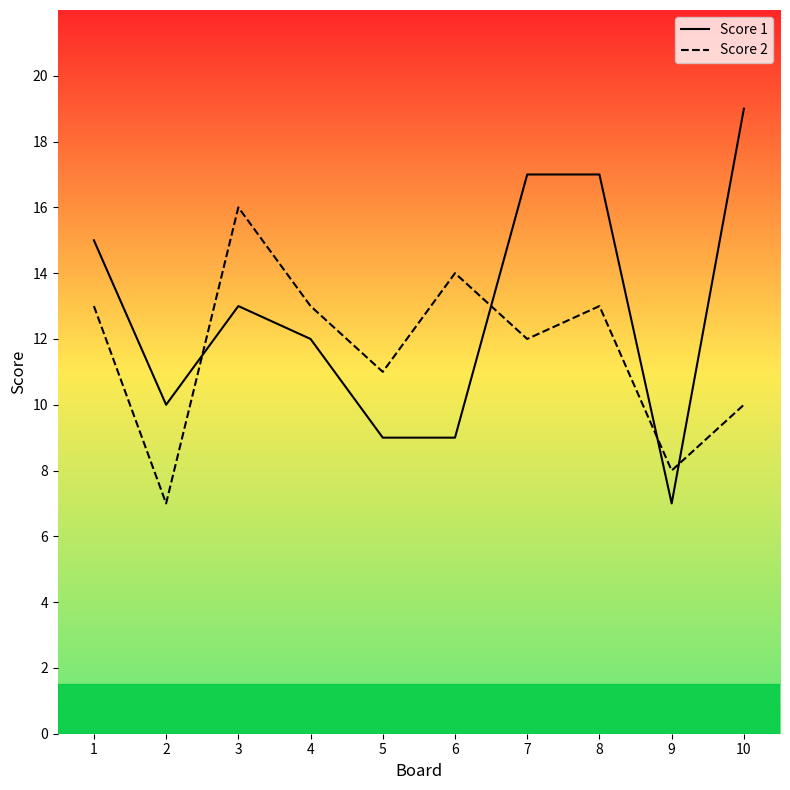

What is the difference between the second highest and minimum values in the Score 1 series?

10